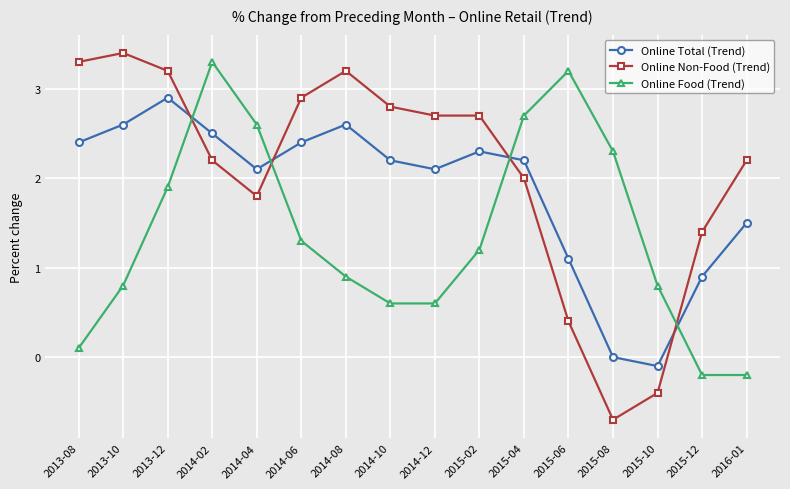

Where is the first local minimum for Online Total (Trend)?

2014-04